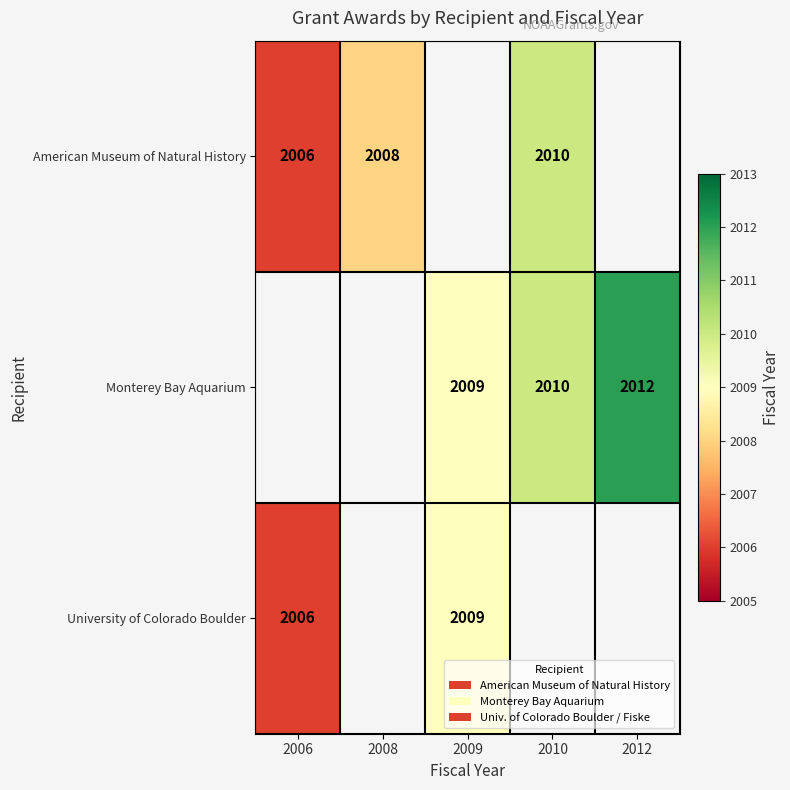

The University of Colorado Boulder series shows 972 at 2006. True or false?

False